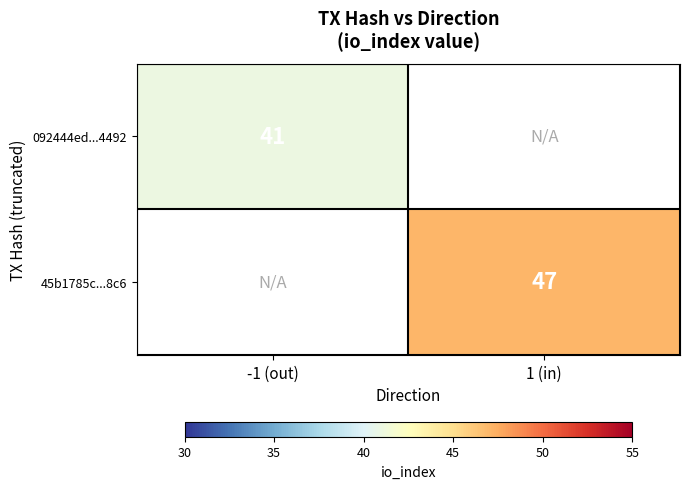

The 092444ed...4492 series shows 72 at -1 (out). True or false?

False